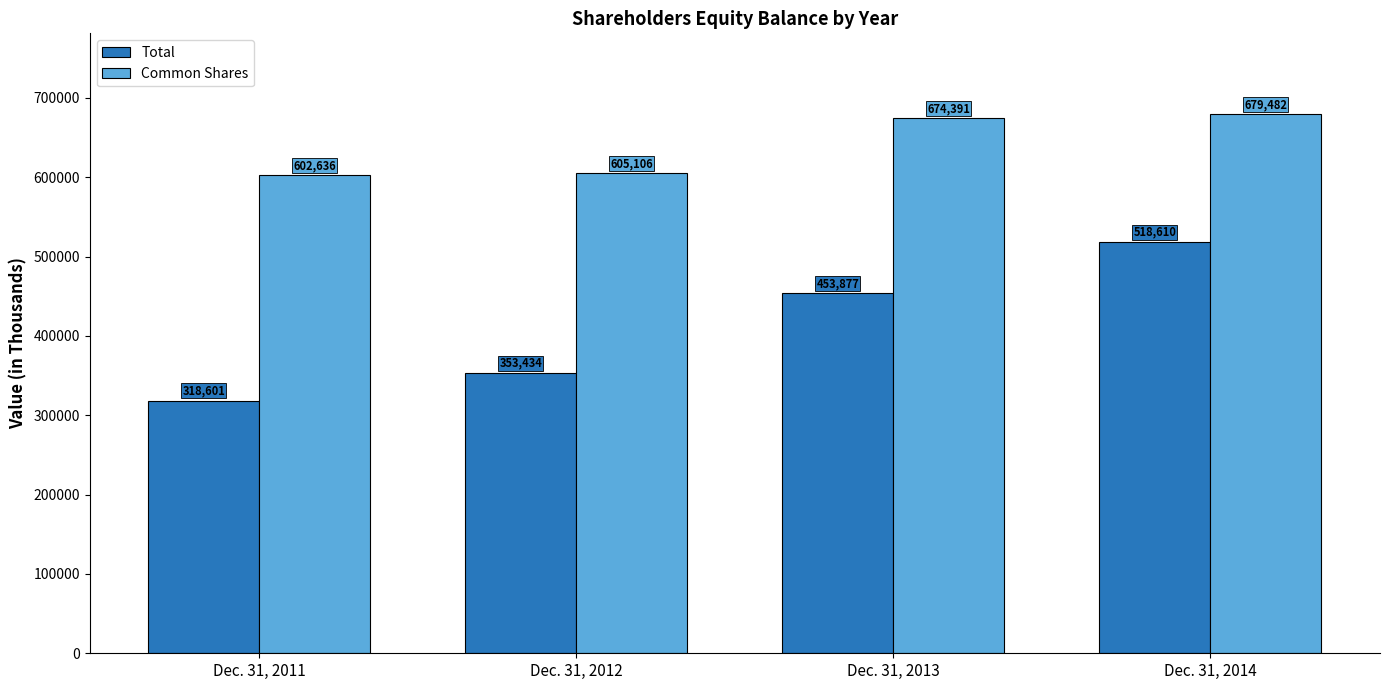

Rank the series at Dec. 31, 2014 from lowest to highest value.

Total, Common Shares